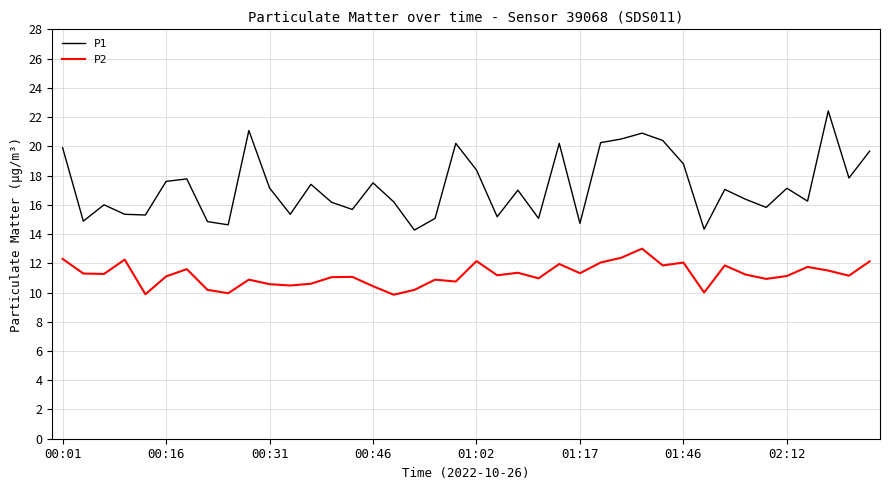

Which series has the widest spread of values?

P1